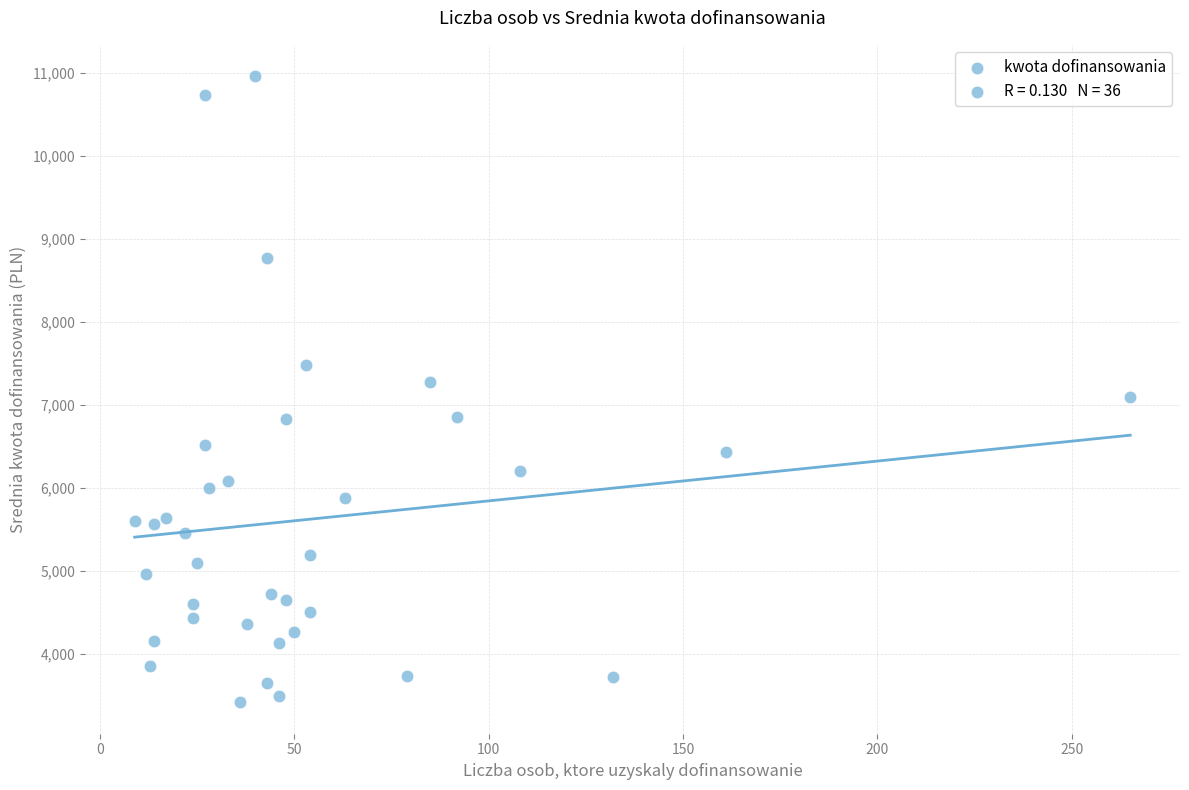

What is the range of Y values (max minus min)?

7550.3